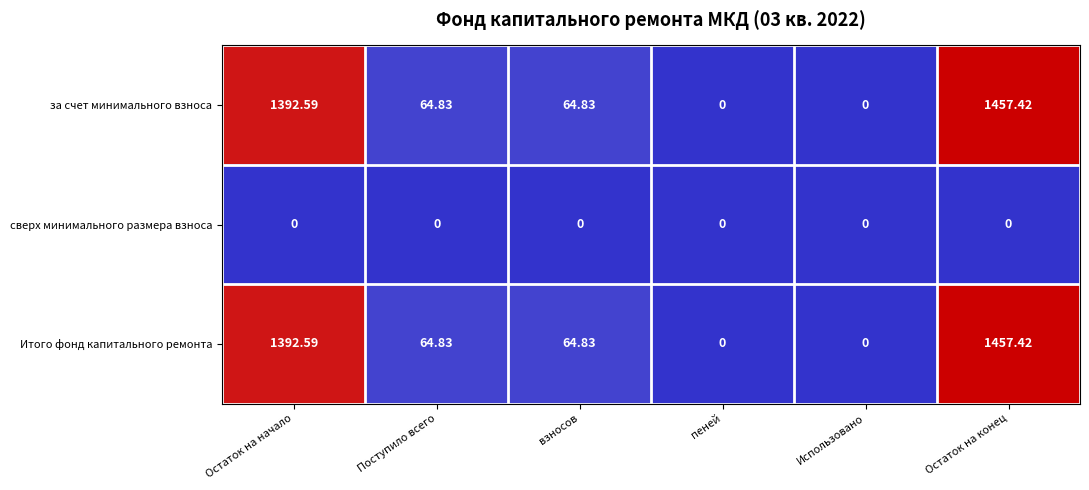

Where does the Итого фонд капитального ремонта series first go above 64?

Остаток на начало